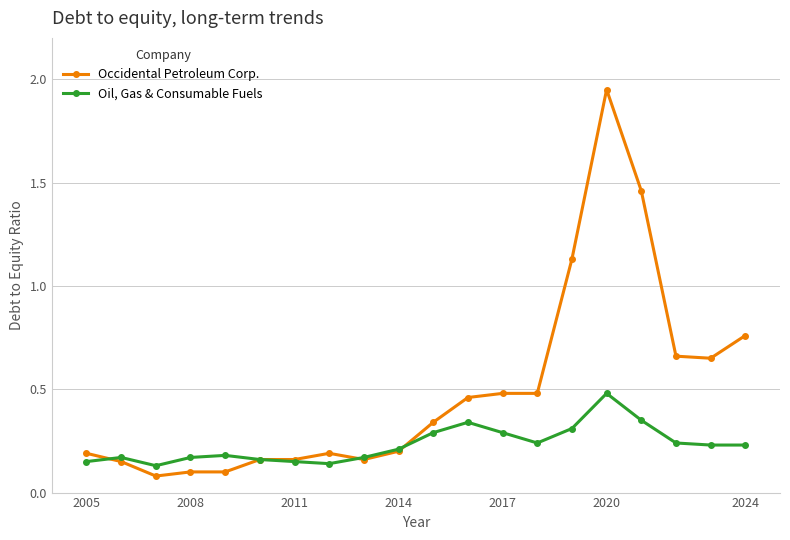

Which series has the largest range (max minus min)?

Occidental Petroleum Corp.